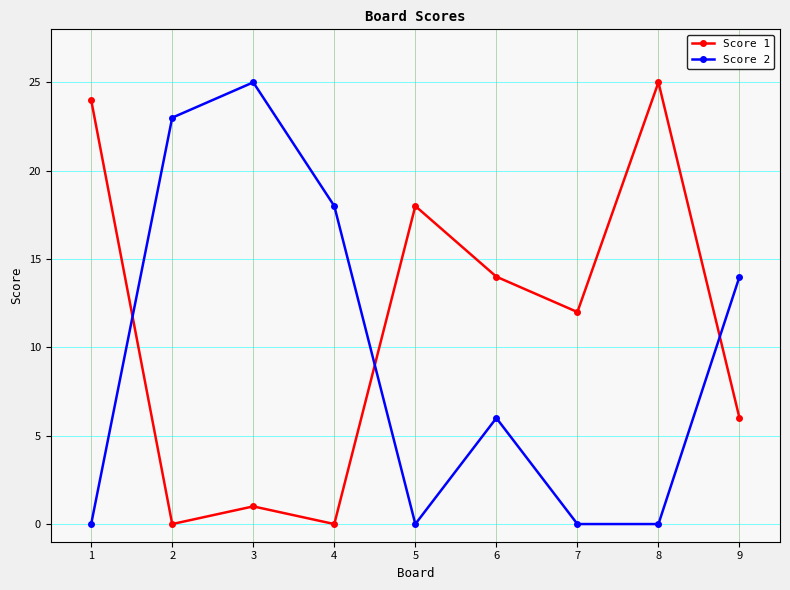

Where do Score 1 and Score 2 first cross each other?

1 and 2